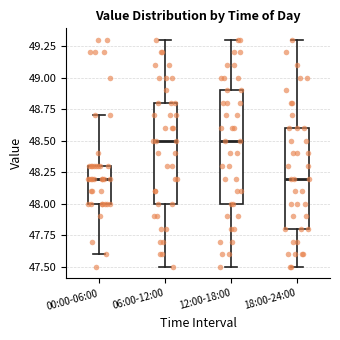

Reading left to right, transcribe this box plot: for each box, give where its median line is, the range the box spans, and where its two whiskers end, as read against the y-axis. The values are not printed on the chart, so give them approximately, as read against the axis.

00:00-06:00: median 48.2, box 48.0 to 48.3, whiskers 47.6 to 48.7
06:00-12:00: median 48.5, box 48.0 to 48.8, whiskers 47.5 to 49.3
12:00-18:00: median 48.5, box 48.0 to 48.9, whiskers 47.5 to 49.3
18:00-24:00: median 48.2, box 47.8 to 48.6, whiskers 47.5 to 49.3